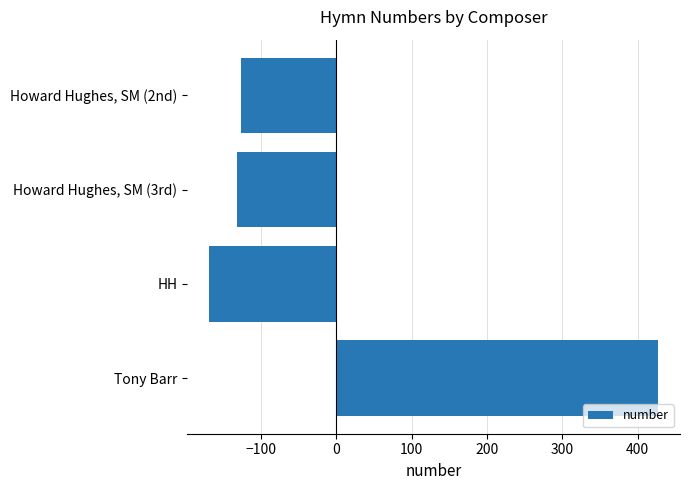

Reading top to bottom, transcribe all the data shown in this chart.

Howard Hughes, SM (2nd)=-126.5	Howard Hughes, SM (3rd)=-131.5	HH=-168.5	Tony Barr=426.5